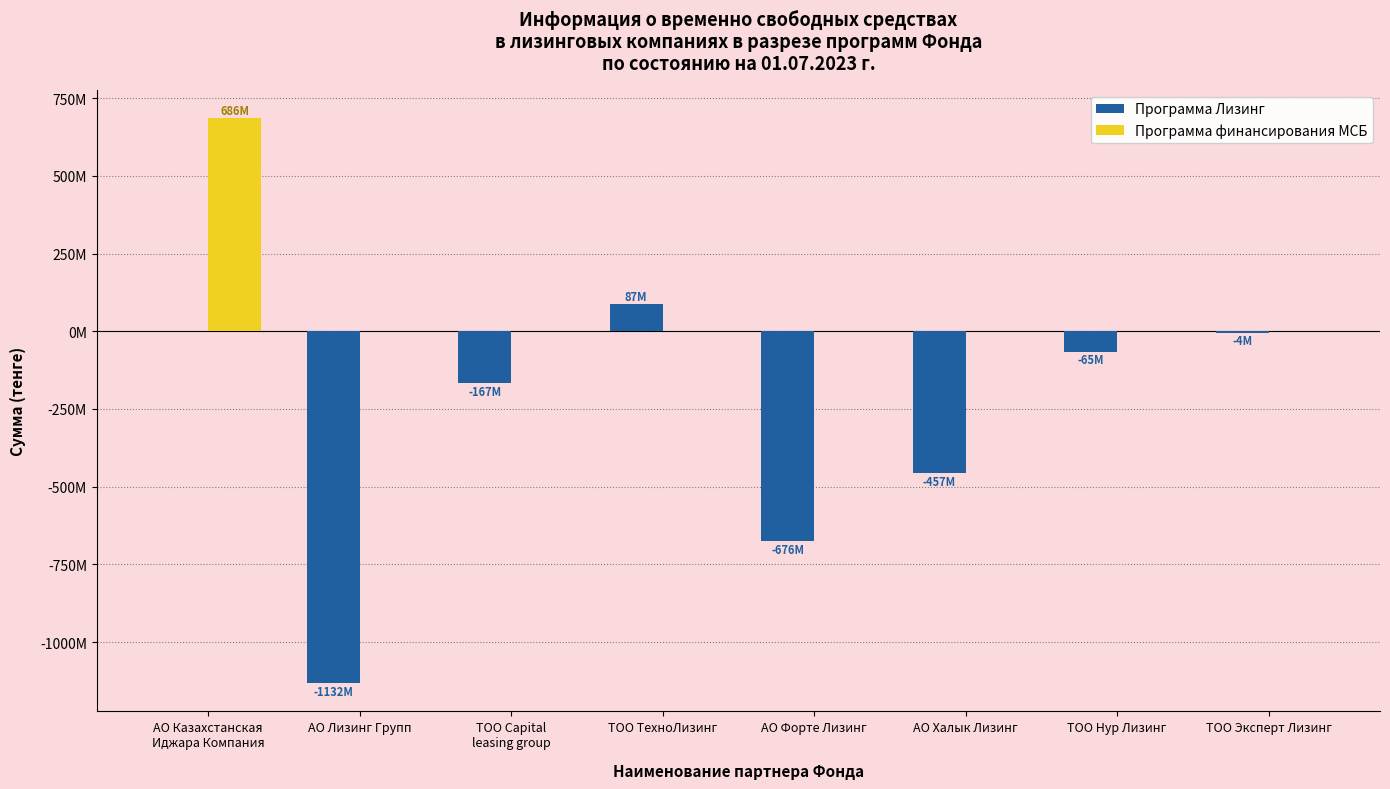

At which label does Программа Лизинг first exceed -65391833?

АО Казахстанская
Иджара Компания